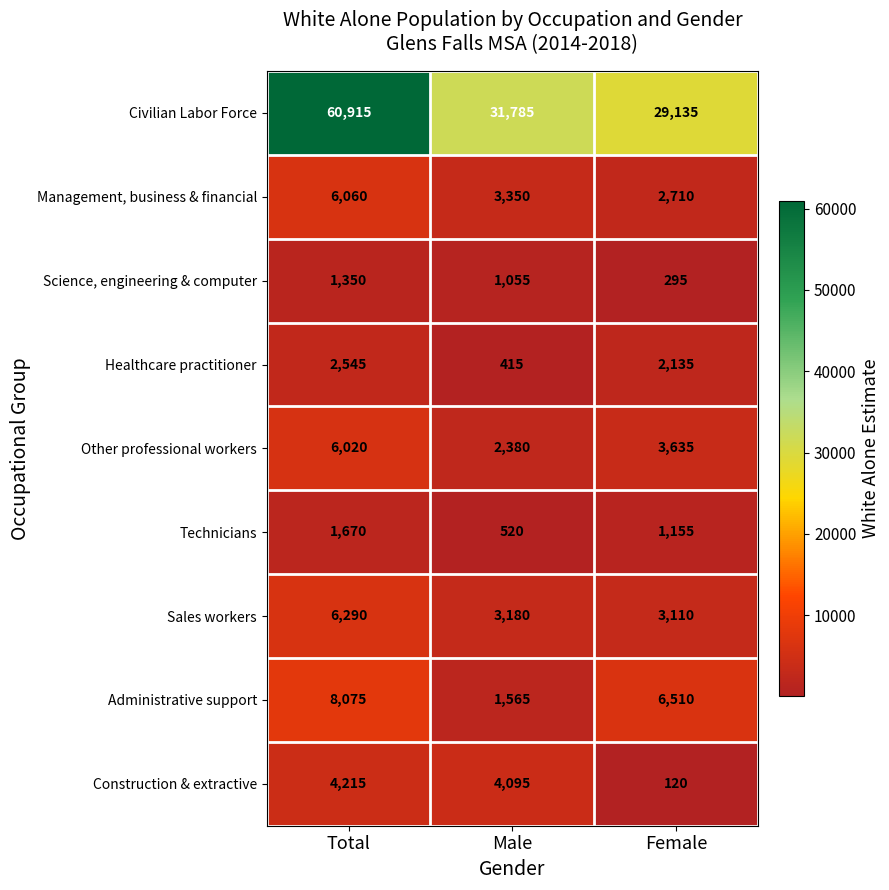

Reading right to left, what are all the values shown in this chart?

Civilian Labor Force: 29135	31785	60915
Management, business & financial: 2710	3350	6060
Science, engineering & computer: 295	1055	1350
Healthcare practitioner: 2135	415	2545
Other professional workers: 3635	2380	6020
Technicians: 1155	520	1670
Sales workers: 3110	3180	6290
Administrative support: 6510	1565	8075
Construction & extractive: 120	4095	4215